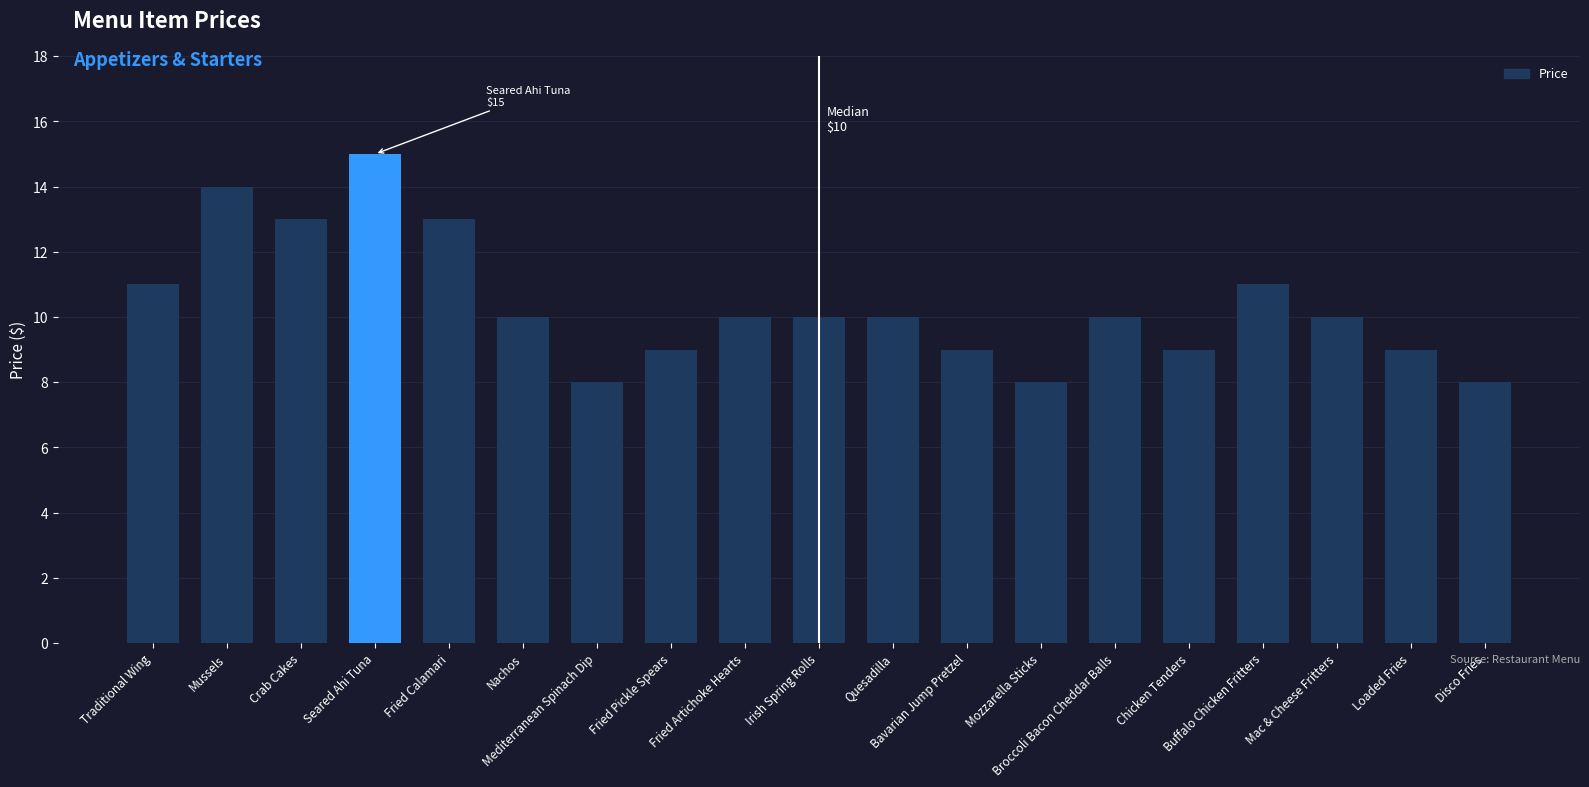

What is the difference between the maximum and minimum values?

7